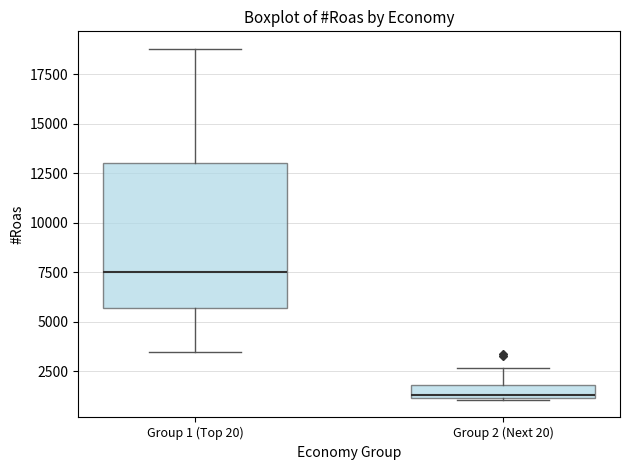

Which box is the tallest, from its lower edge to its upper edge?

Group 1 (Top 20)